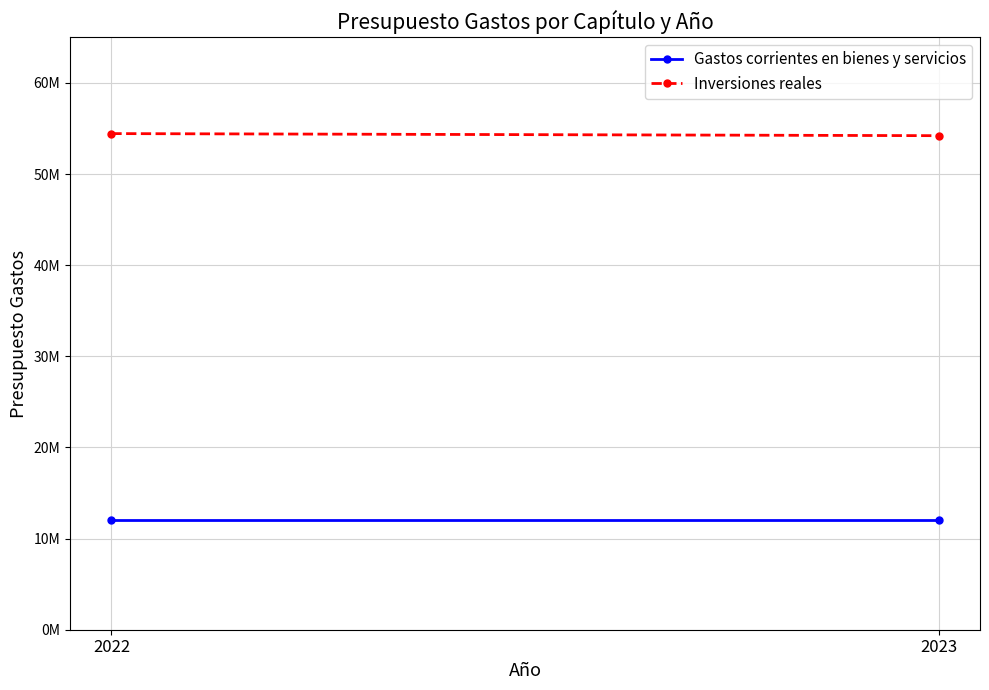

What is the difference between the Inversiones reales values at 2023 and 2022?

228720